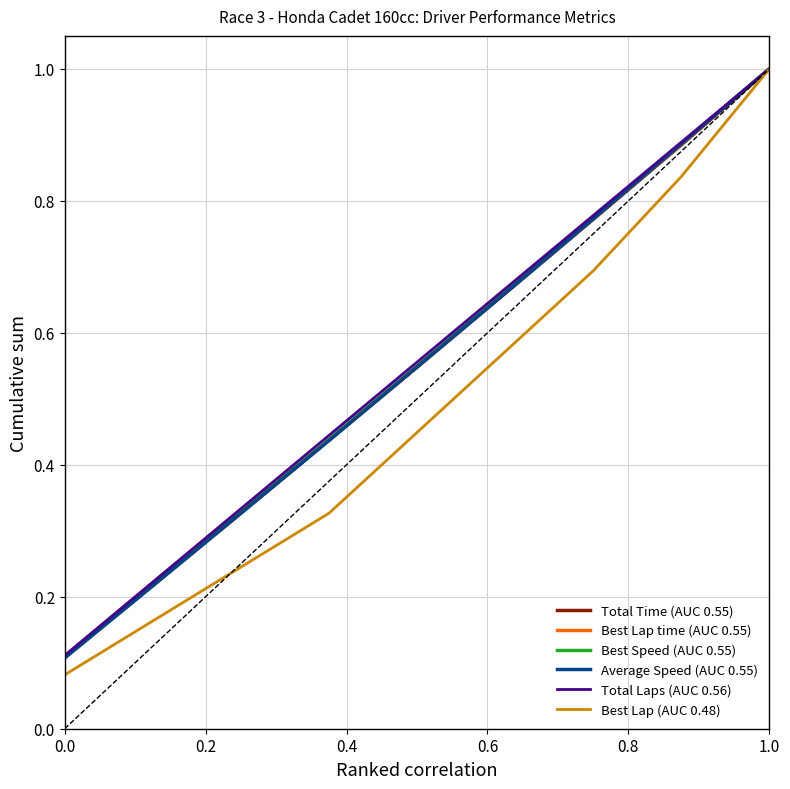

What are all the series names shown in the legend?

Total Time (AUC 0.55), Best Lap time (AUC 0.55), Best Speed (AUC 0.55), Average Speed (AUC 0.55), Total Laps (AUC 0.56), Best Lap (AUC 0.48)